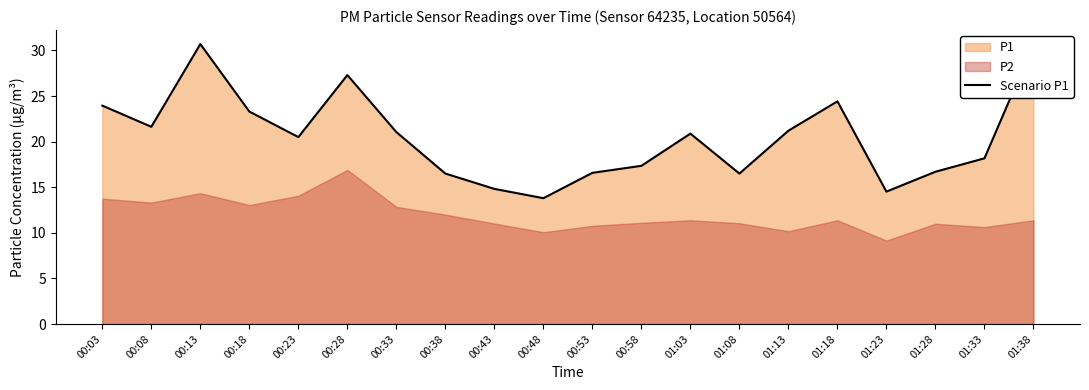

What position from the left is 00:08?

2